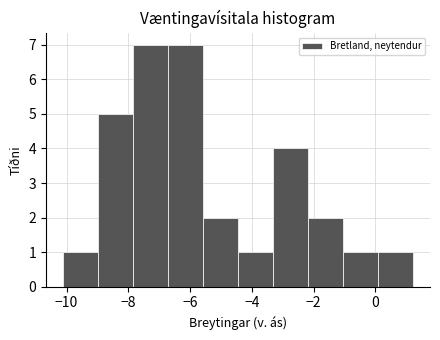

Reading left to right, transcribe this chart: for each bar, give the range it covers on the x-axis and its height. Neither the bar edges nor the heights are printed on the chart, so give them approximately, as read against the axes.

-10.0 to -9.0: 1
-9.0 to -7.8: 5
-7.8 to -6.8: 7
-6.8 to -5.6: 7
-5.6 to -4.4: 2
-4.4 to -3.4: 1
-3.4 to -2.2: 4
-2.2 to -1.0: 2
-1.0 to 0.0: 1
0.0 to 1.2: 1